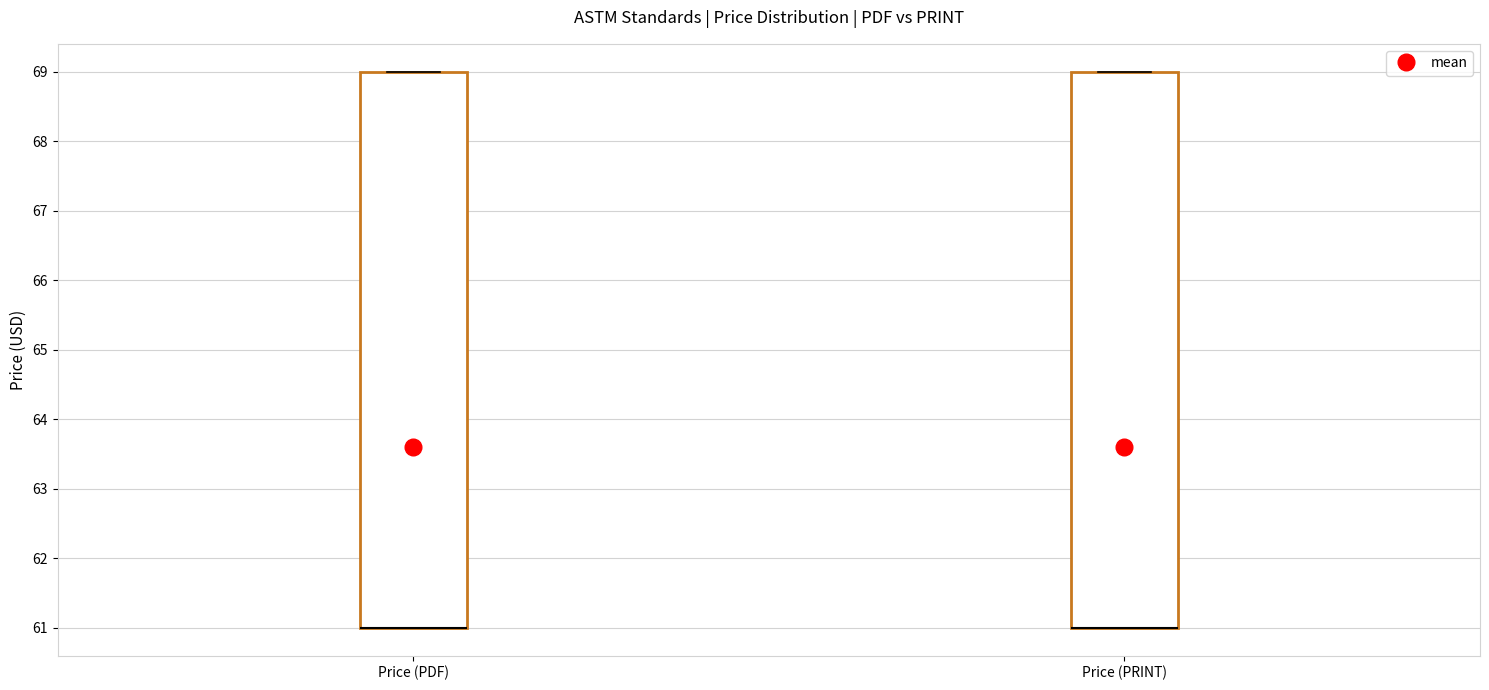

Reading left to right, read every box against the y-axis: the position of its median line, the range the box covers, and the ends of its whiskers. The values are not printed on the chart, so give them approximately, as read against the axis.

Price (PDF): median 61 (drawn on the box's lower edge), box 61 to 69, whiskers 61 to 69
Price (PRINT): median 61 (drawn on the box's lower edge), box 61 to 69, whiskers 61 to 69